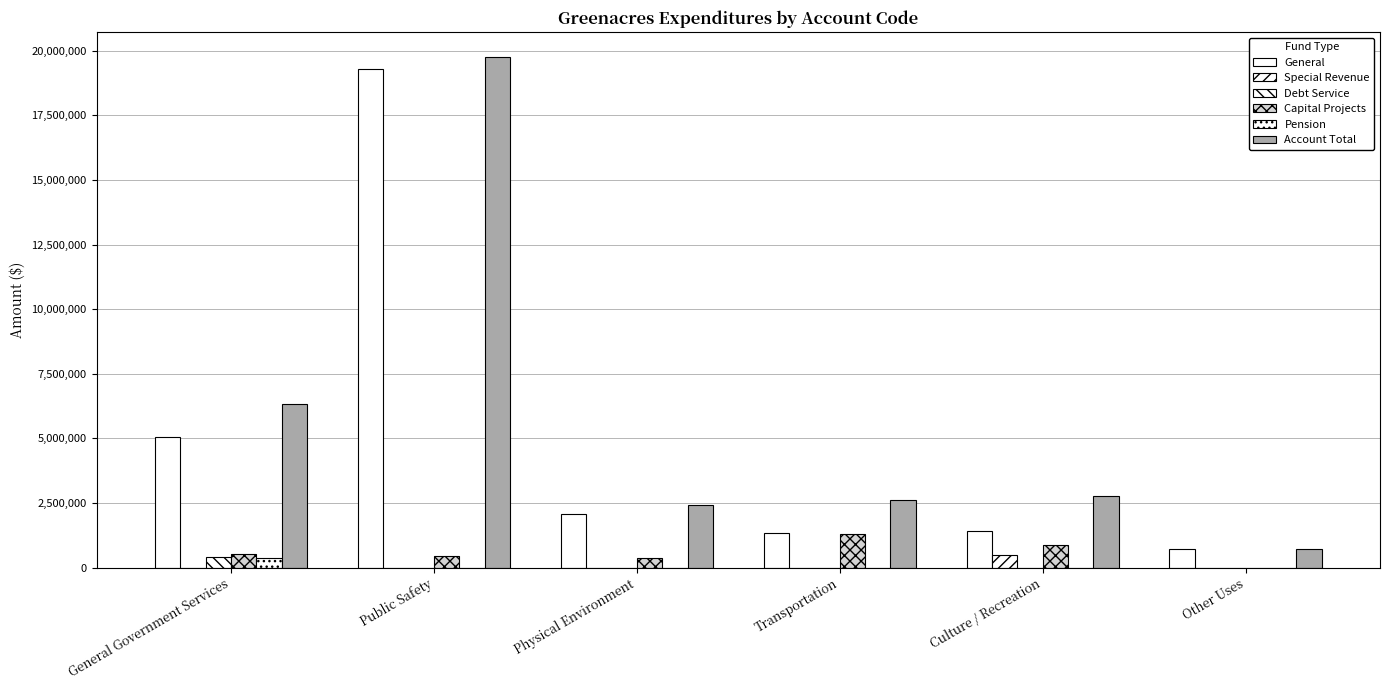

How many distinct data groups are displayed?

6